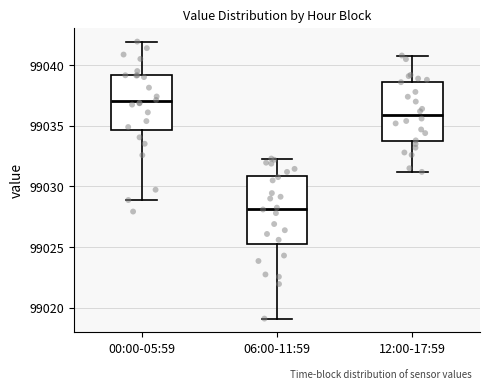

Which box has the lowest median line?

06:00-11:59